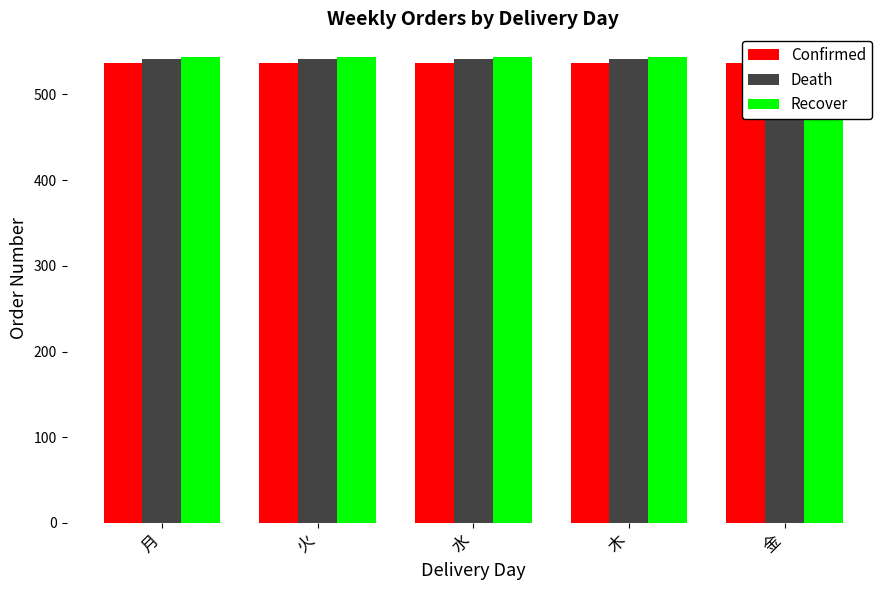

What is the label of the 3rd bar from the right?

水